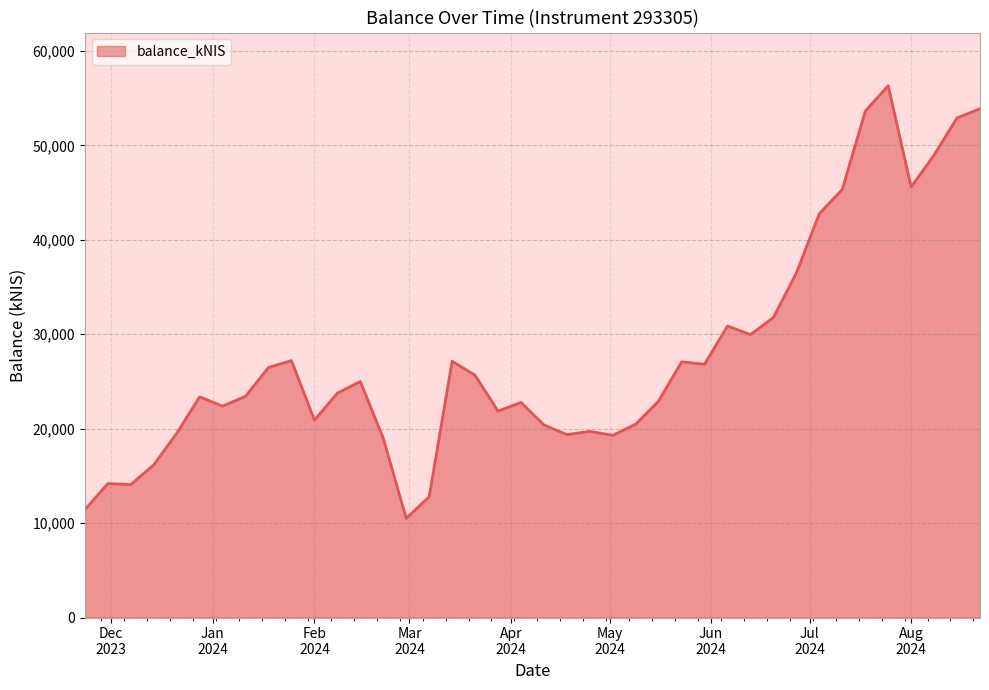

What is the minimum value shown in the chart?

10507.9